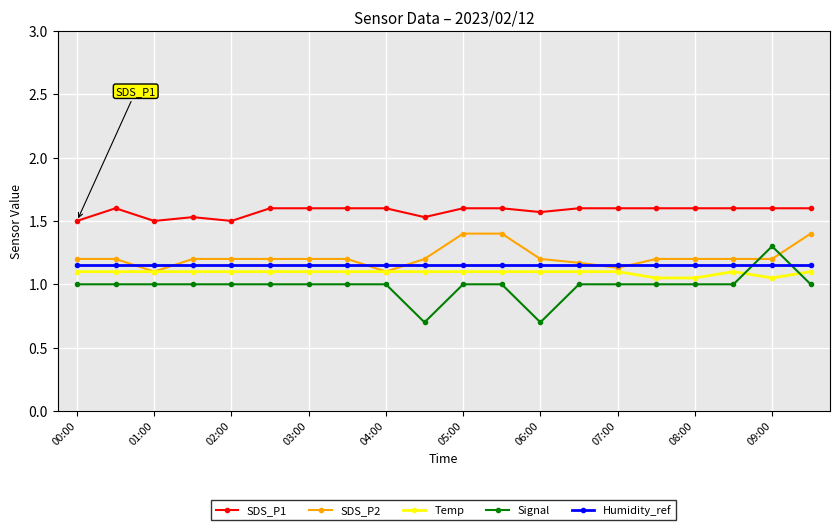

What is the value of the Signal point at the 11th from the left?

1.0